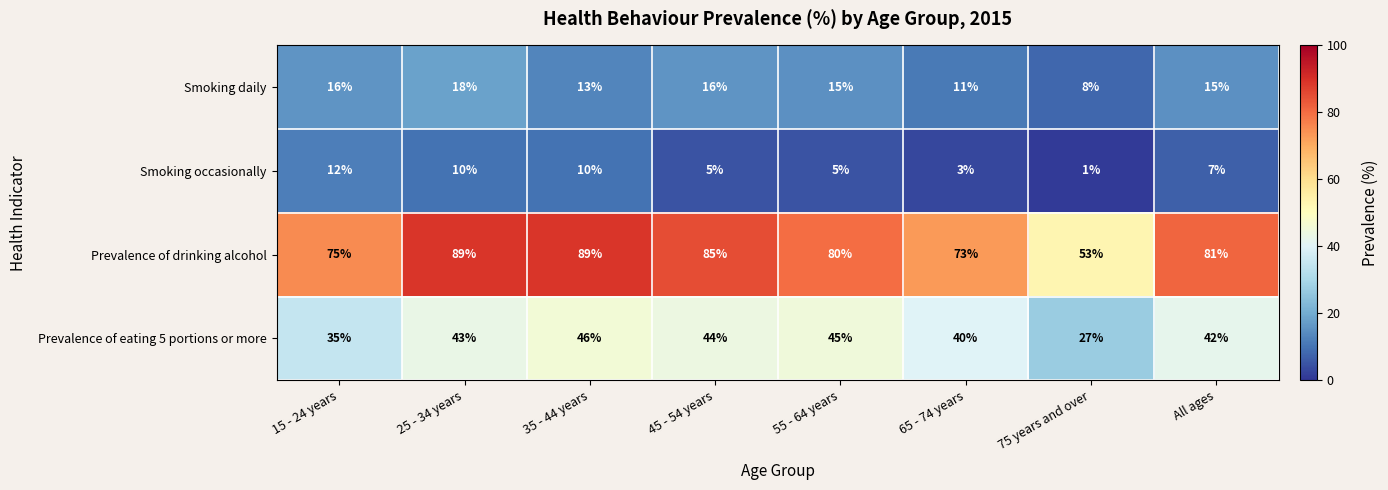

How many categories are shown in the chart?

8